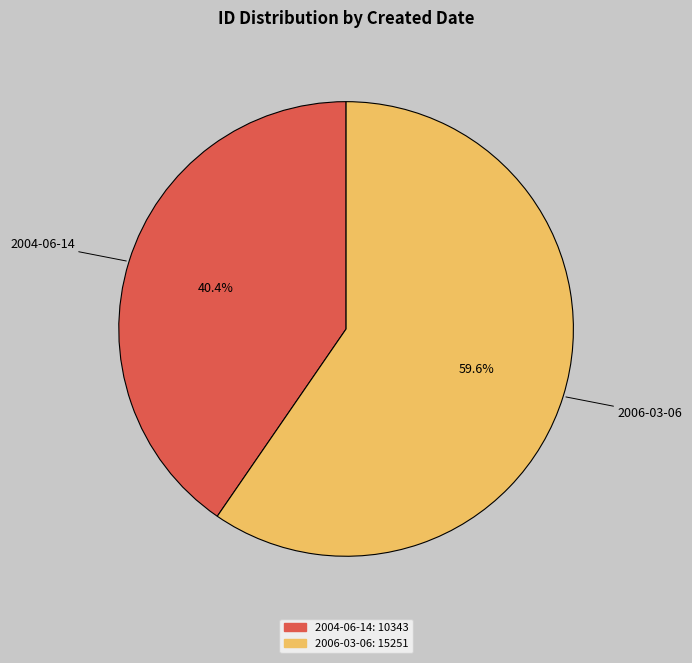

Count the number of slices in the pie.

2